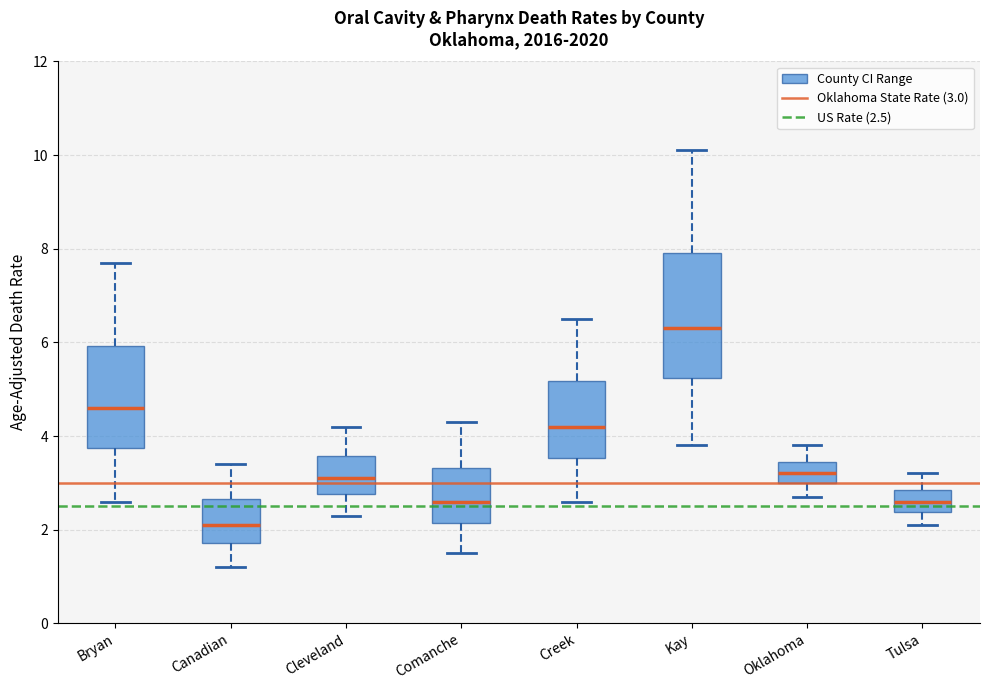

Comparing the boxes themselves (not the whiskers), which one is the tallest?

Kay